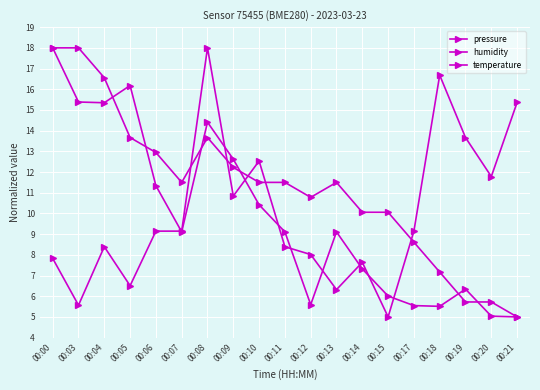

At which category is the sum across all series the highest?

00:08